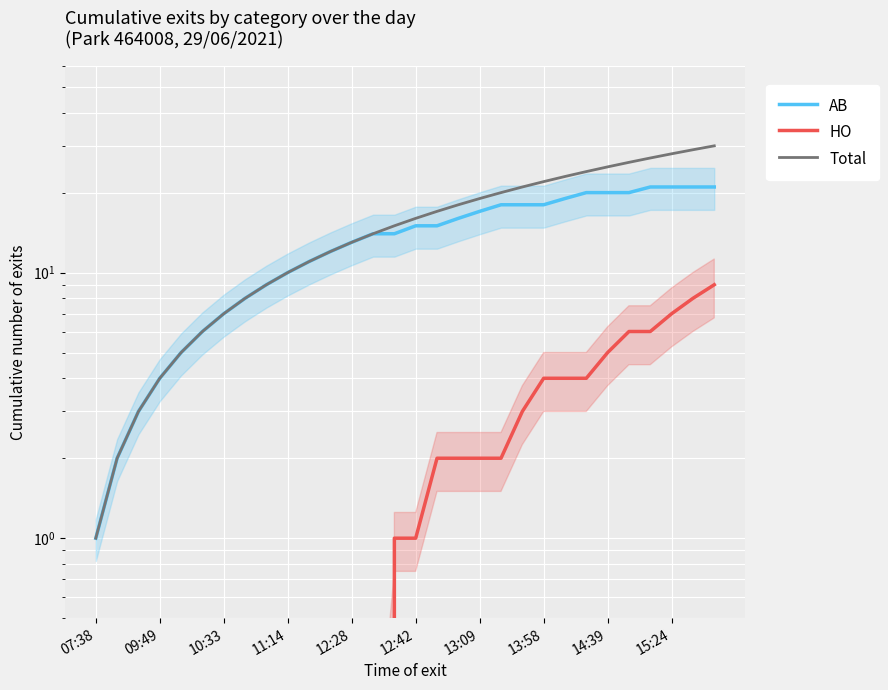

List the series in order of their peak value, lowest first.

HO, AB, Total